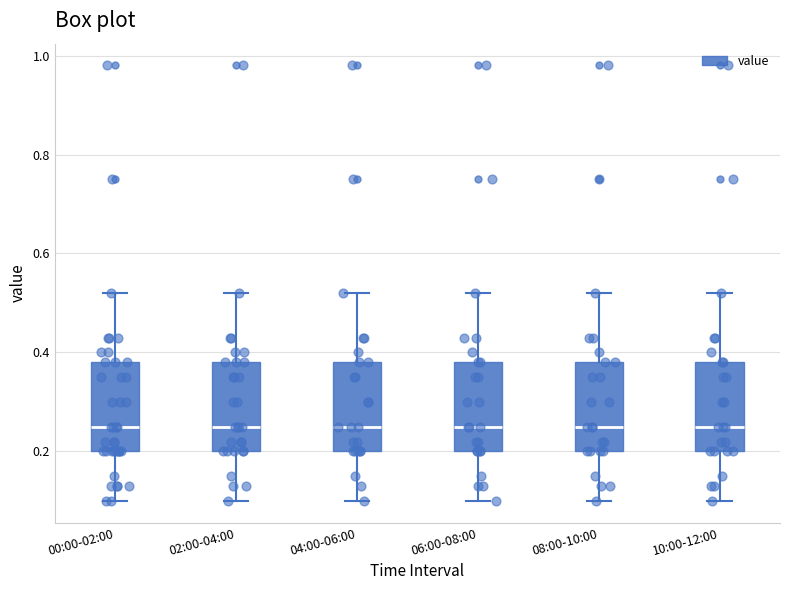

Reading left to right, read every box against the y-axis: the position of its median line, the range the box covers, and the ends of its whiskers. The values are not printed on the chart, so give them approximately, as read against the axis.

00:00-02:00: median 0.26, box 0.20 to 0.38, whiskers 0.10 to 0.52
02:00-04:00: median 0.26, box 0.20 to 0.38, whiskers 0.10 to 0.52
04:00-06:00: median 0.26, box 0.20 to 0.38, whiskers 0.10 to 0.52
06:00-08:00: median 0.26, box 0.20 to 0.38, whiskers 0.10 to 0.52
08:00-10:00: median 0.26, box 0.20 to 0.38, whiskers 0.10 to 0.52
10:00-12:00: median 0.26, box 0.20 to 0.38, whiskers 0.10 to 0.52